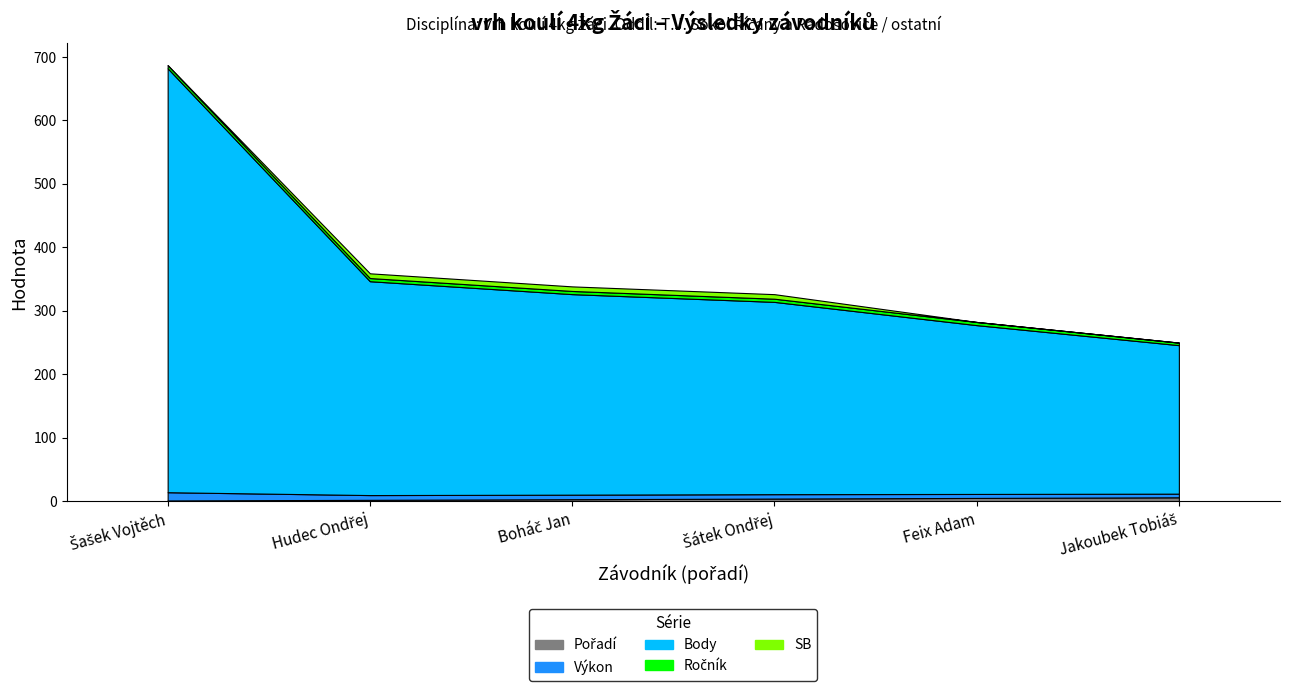

Which category has the lowest value in the Pořadí series?

Šašek Vojtěch